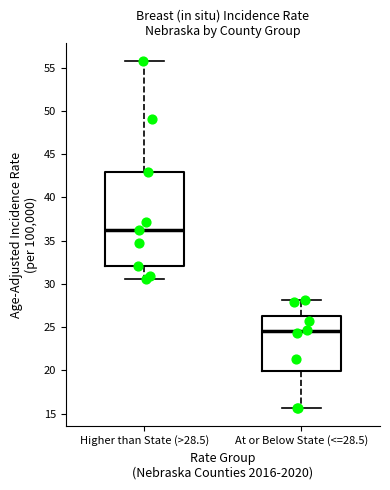

Reading left to right, read every box against the y-axis: the position of its median line, the range the box covers, and the ends of its whiskers. The values are not printed on the chart, so give them approximately, as read against the axis.

Higher than State (>28.5): median 36.0, box 32.0 to 43.0, whiskers 30.5 to 56.0
At or Below State (<=28.5): median 24.5, box 20.0 to 26.5, whiskers 15.5 to 28.0